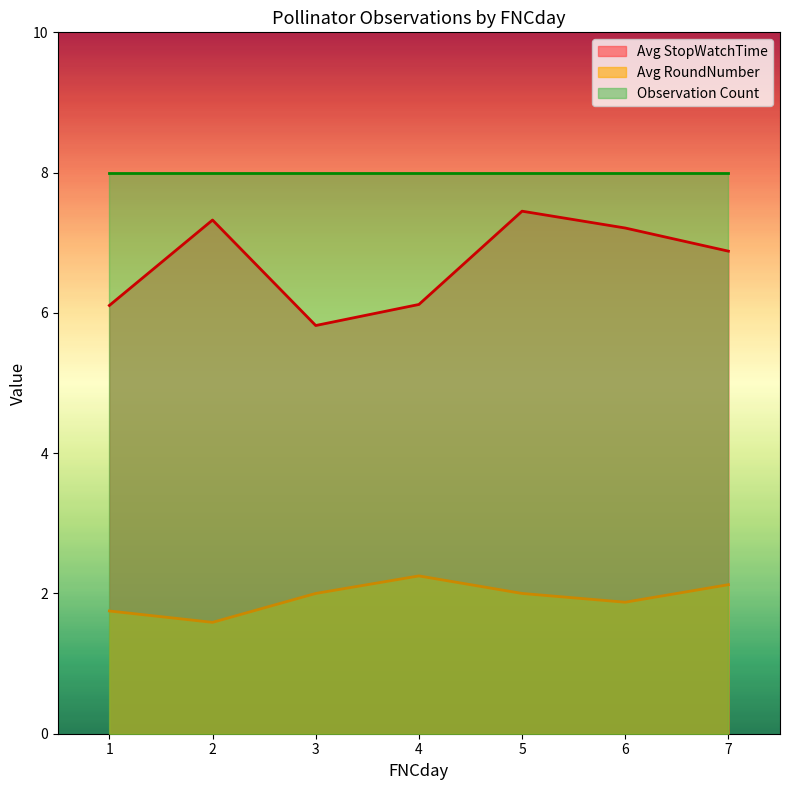

True or false: Avg RoundNumber has more than 2 interior local peaks.

False